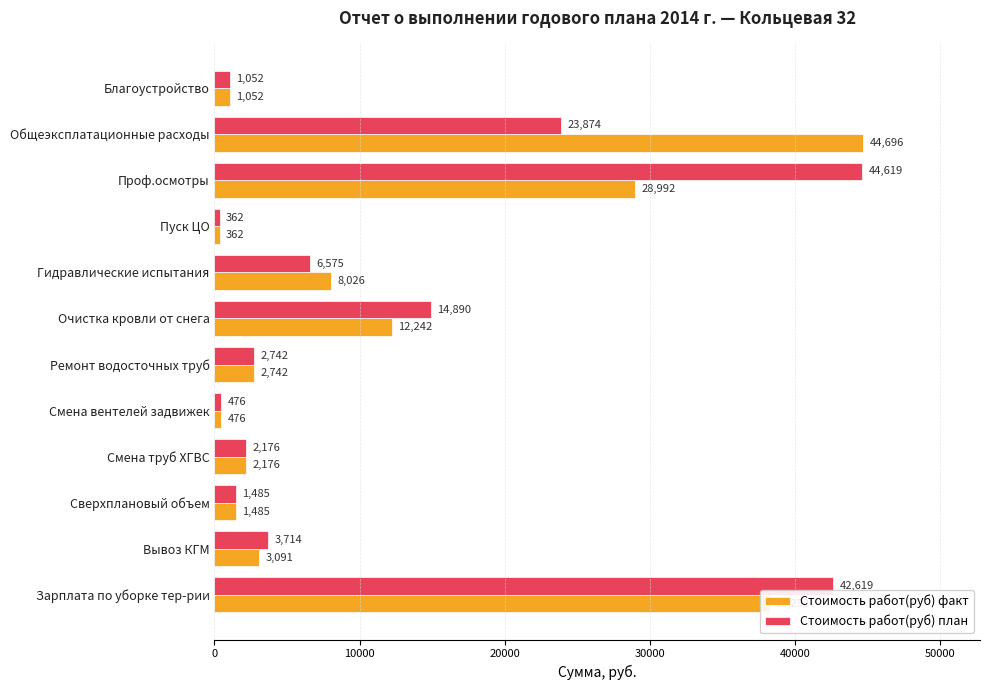

What is the difference between the maximum and minimum values in the Стоимость работ(руб) план series?

44257.4